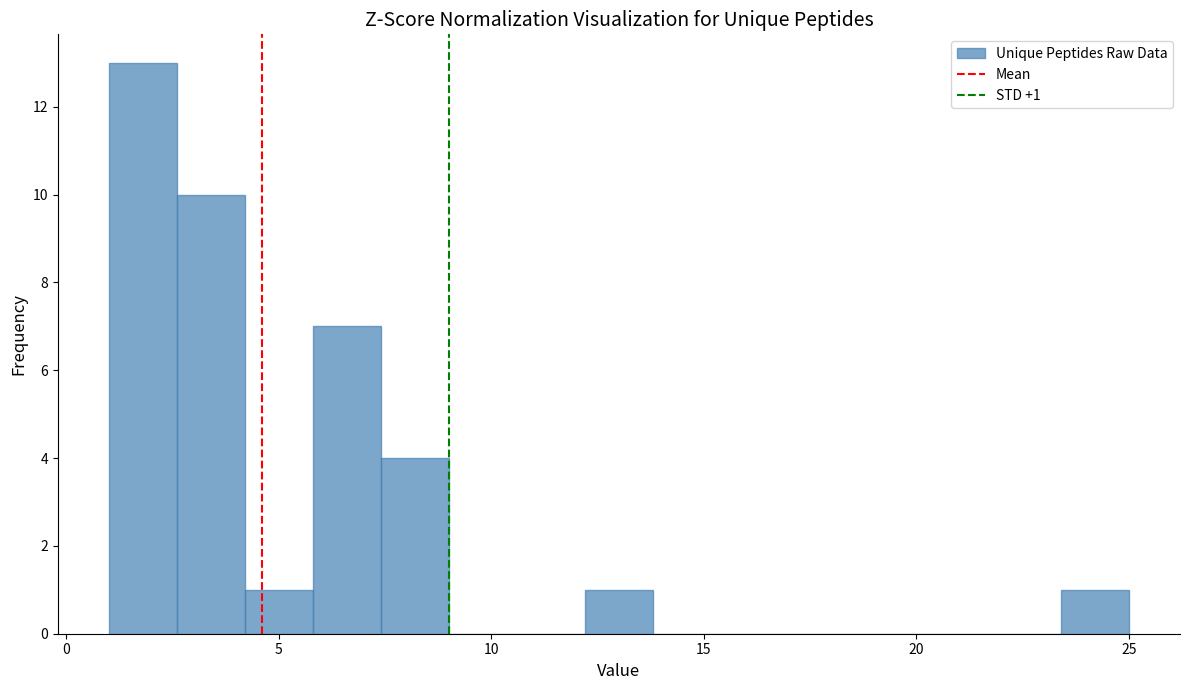

Around what value on the x-axis is the tallest bar? Give the approximate position of its centre, as read against the axis.

2.0